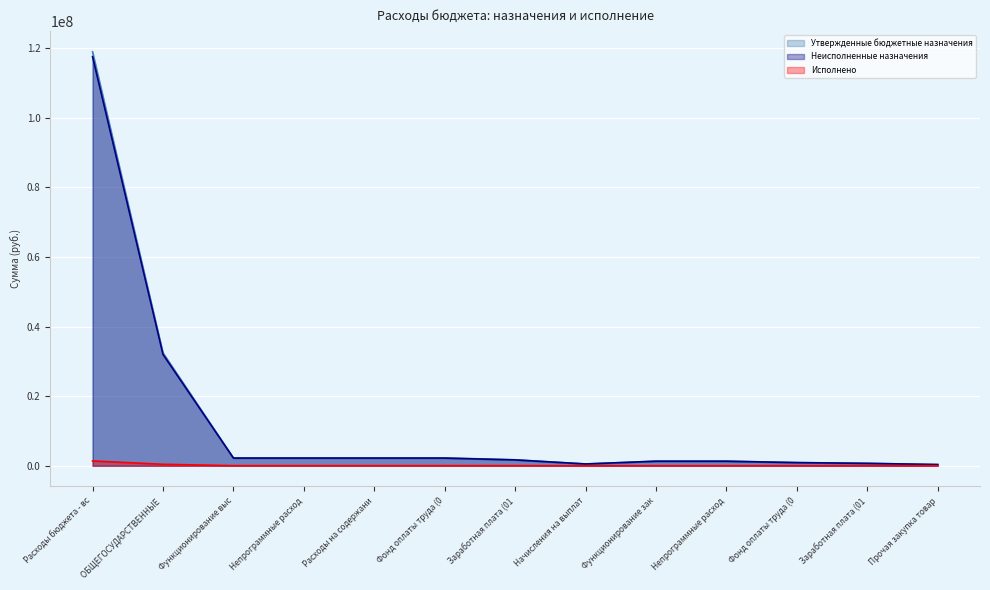

True or false: Неисполненные назначения and Утвержденные бюджетные назначения intersect in this chart.

False